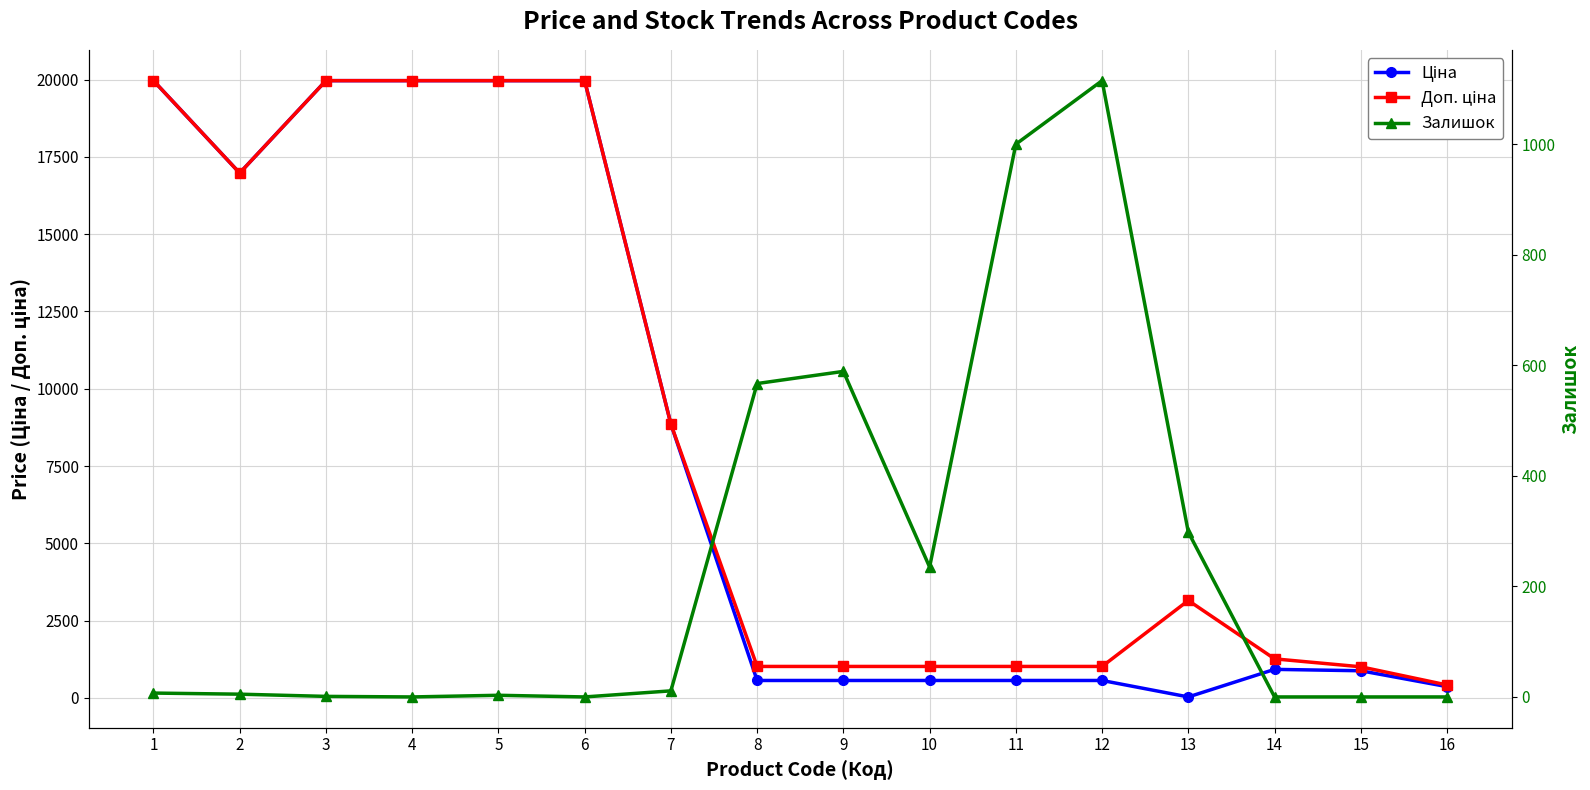

Read the Ціна value at 5.

19964.2